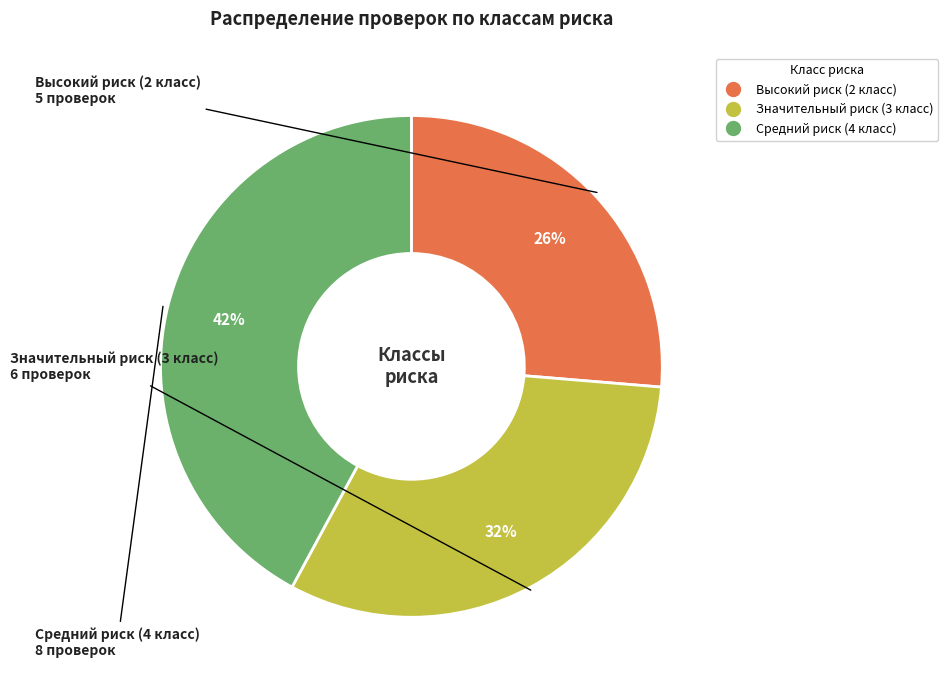

Is there any slice that represents more than half of the pie?

No